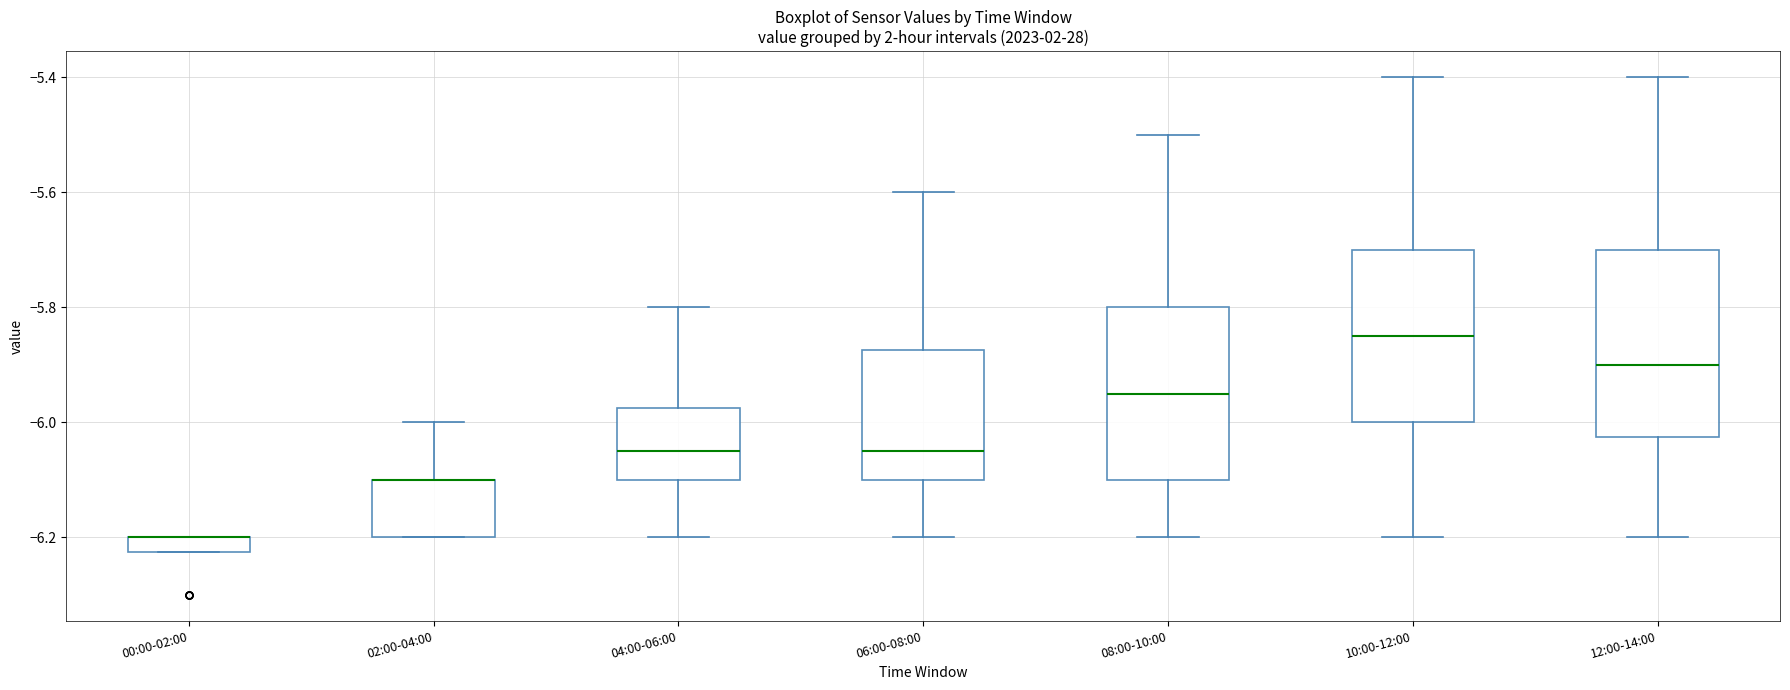

Which box is the tallest, from its lower edge to its upper edge?

12:00-14:00